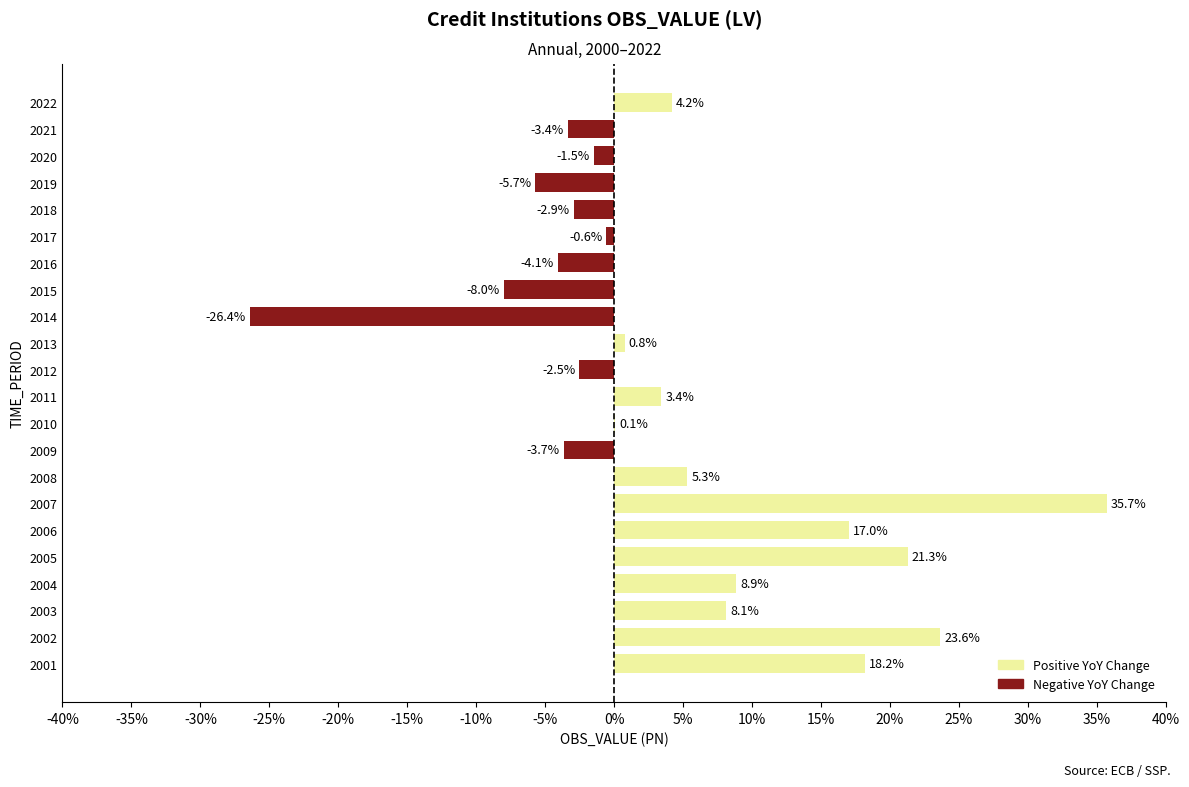

Which has a higher value, 2008 or 2019?

2008